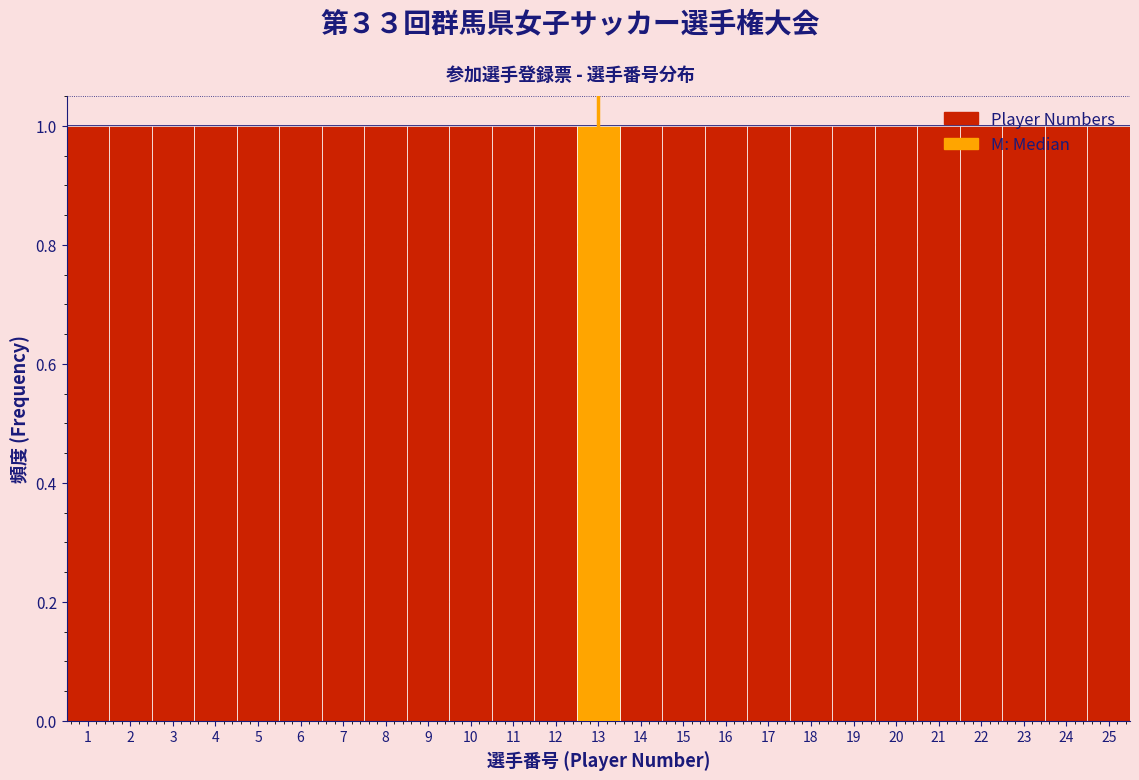

Reading left to right, transcribe this chart: for each bar, give the range it covers on the x-axis and its height. The values are not printed on the chart, so give them approximately, as read against the axis.

0.5 to 1.5: 1
1.5 to 2.5: 1
2.5 to 3.5: 1
3.5 to 4.5: 1
4.5 to 5.5: 1
5.5 to 6.5: 1
6.5 to 7.5: 1
7.5 to 8.5: 1
8.5 to 9.5: 1
9.5 to 10.5: 1
10.5 to 11.5: 1
11.5 to 12.5: 1
12.5 to 13.5: 1
13.5 to 14.5: 1
14.5 to 15.5: 1
15.5 to 16.5: 1
16.5 to 17.5: 1
17.5 to 18.5: 1
18.5 to 19.5: 1
19.5 to 20.5: 1
20.5 to 21.5: 1
21.5 to 22.5: 1
22.5 to 23.5: 1
23.5 to 24.5: 1
24.5 to 25.5: 1